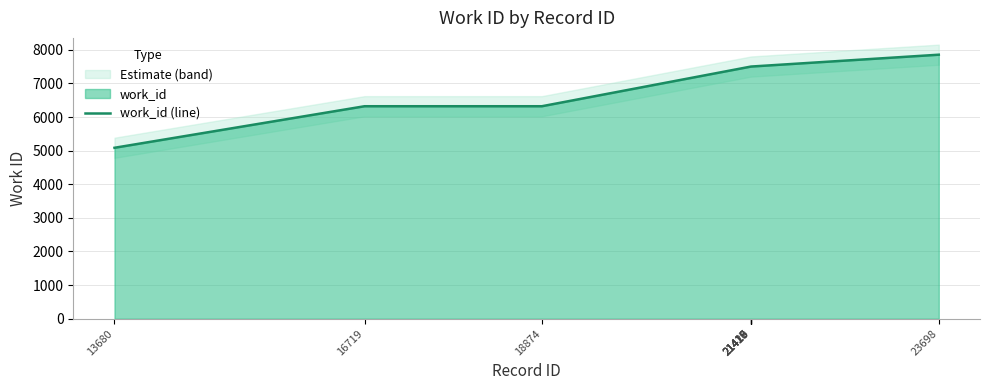

The chart shows a value of 7502 at 21420. True or false?

True